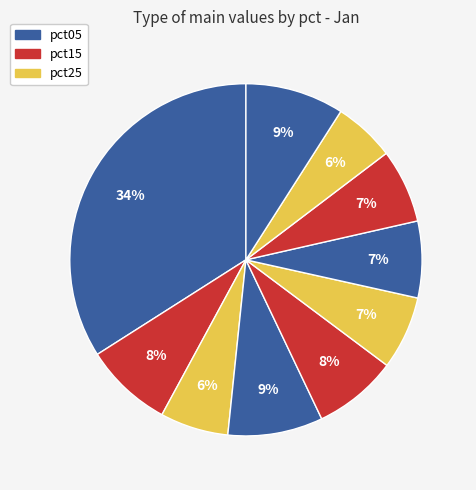

Which slice is the largest?

pct05